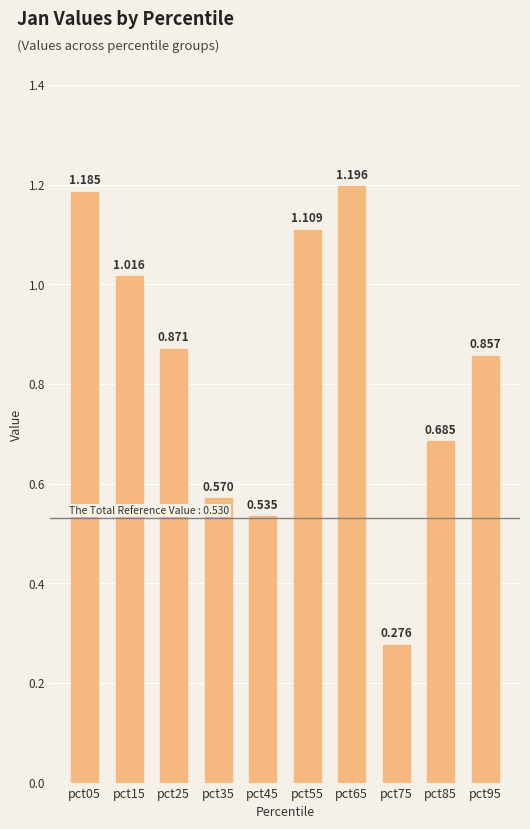

Reading left to right, extract all data points from this chart.

1.2	1.0	0.9	0.6	0.5	1.1	1.2	0.3	0.7	0.9